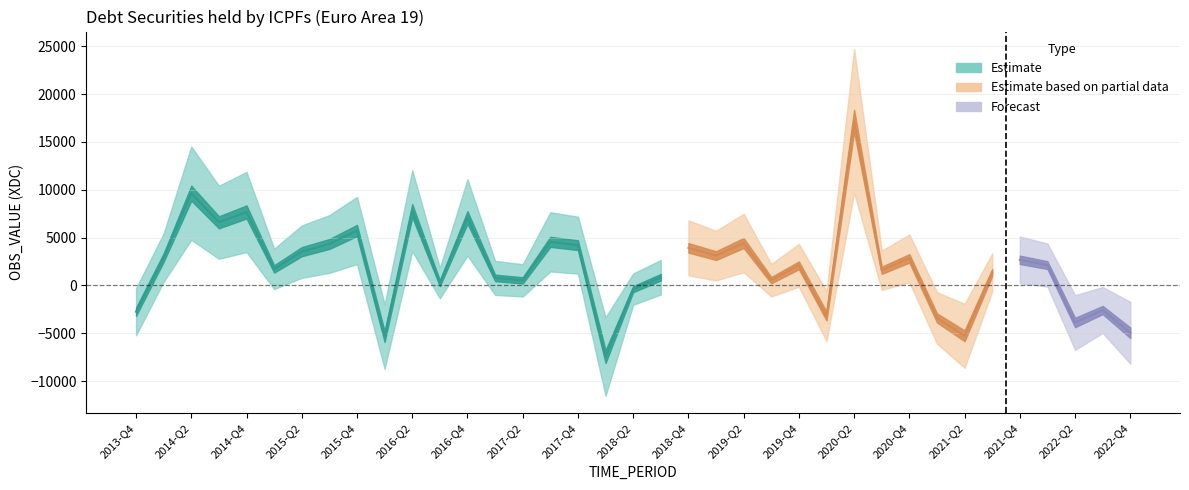

Is it true that the value at 2017-Q1 is 1332.3?

False